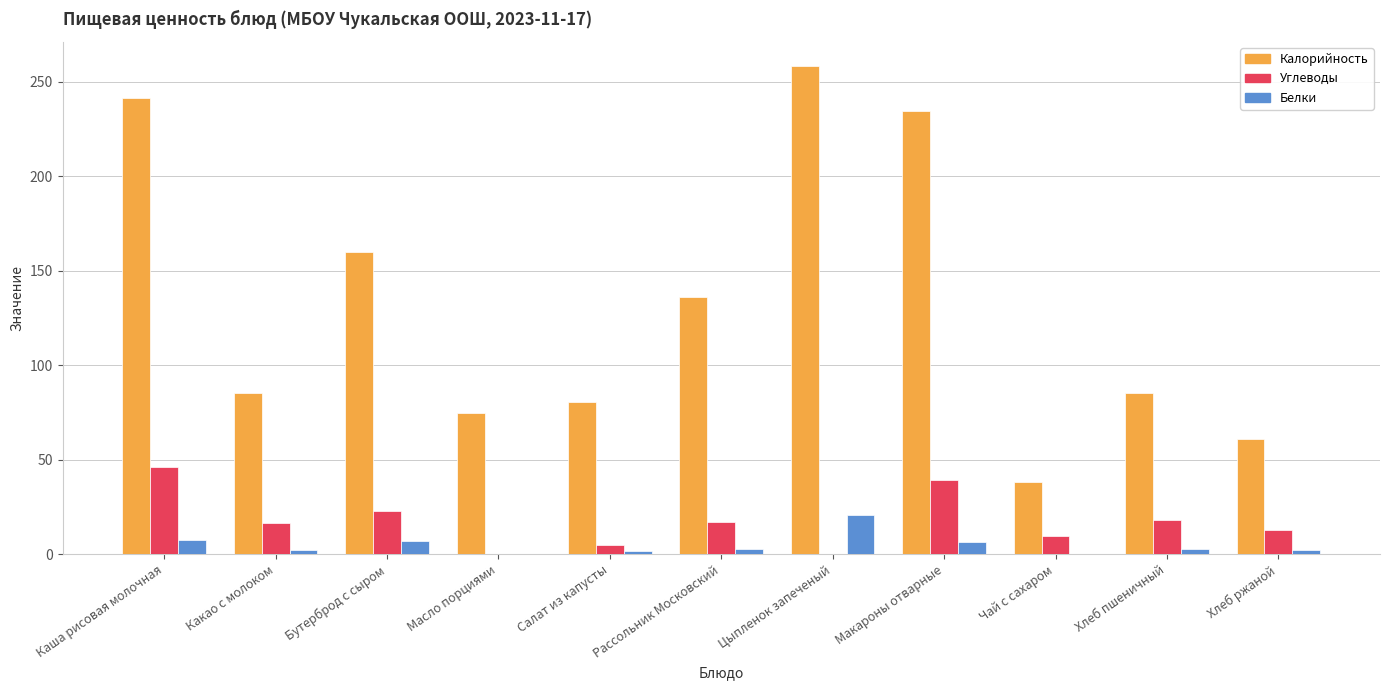

The Углеводы series shows 22.8 at Бутерброд с сыром. True or false?

True